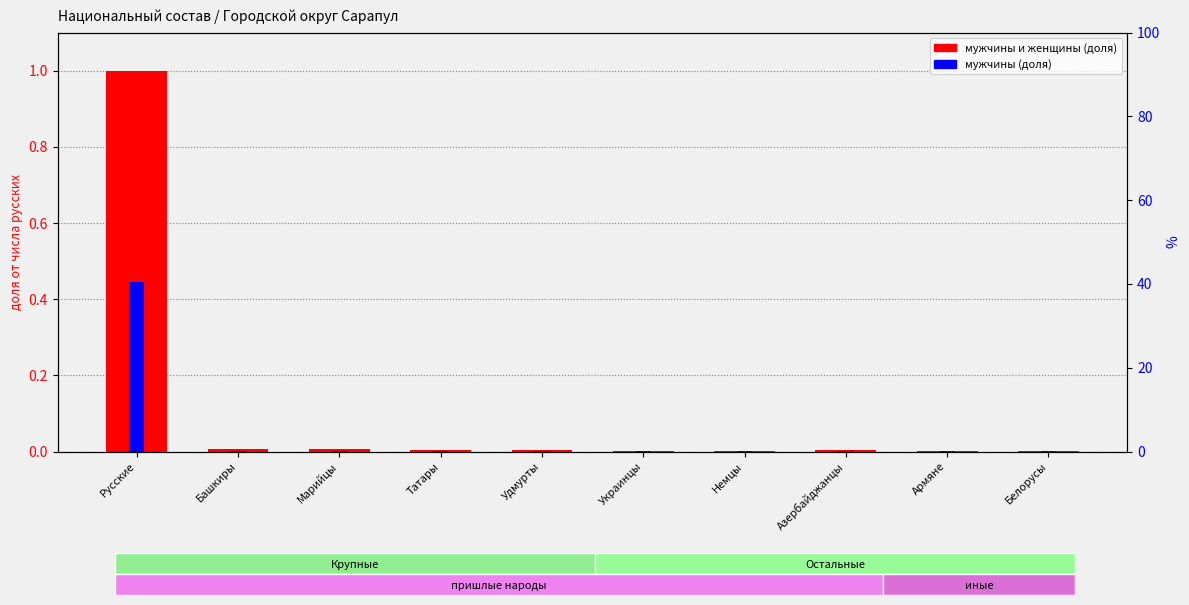

What is the label of the 6th bar from the right?

Удмурты